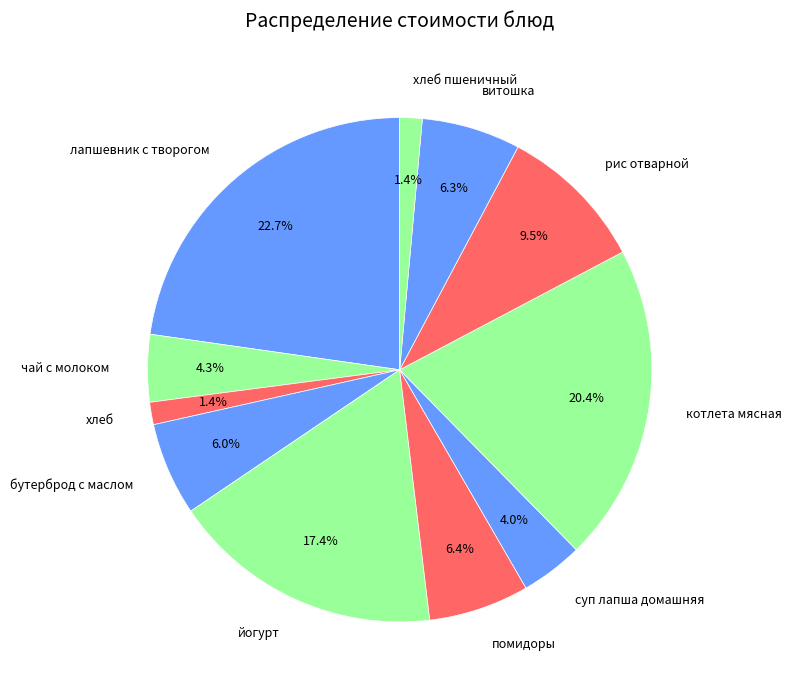

Is йогурт the majority of the pie?

No